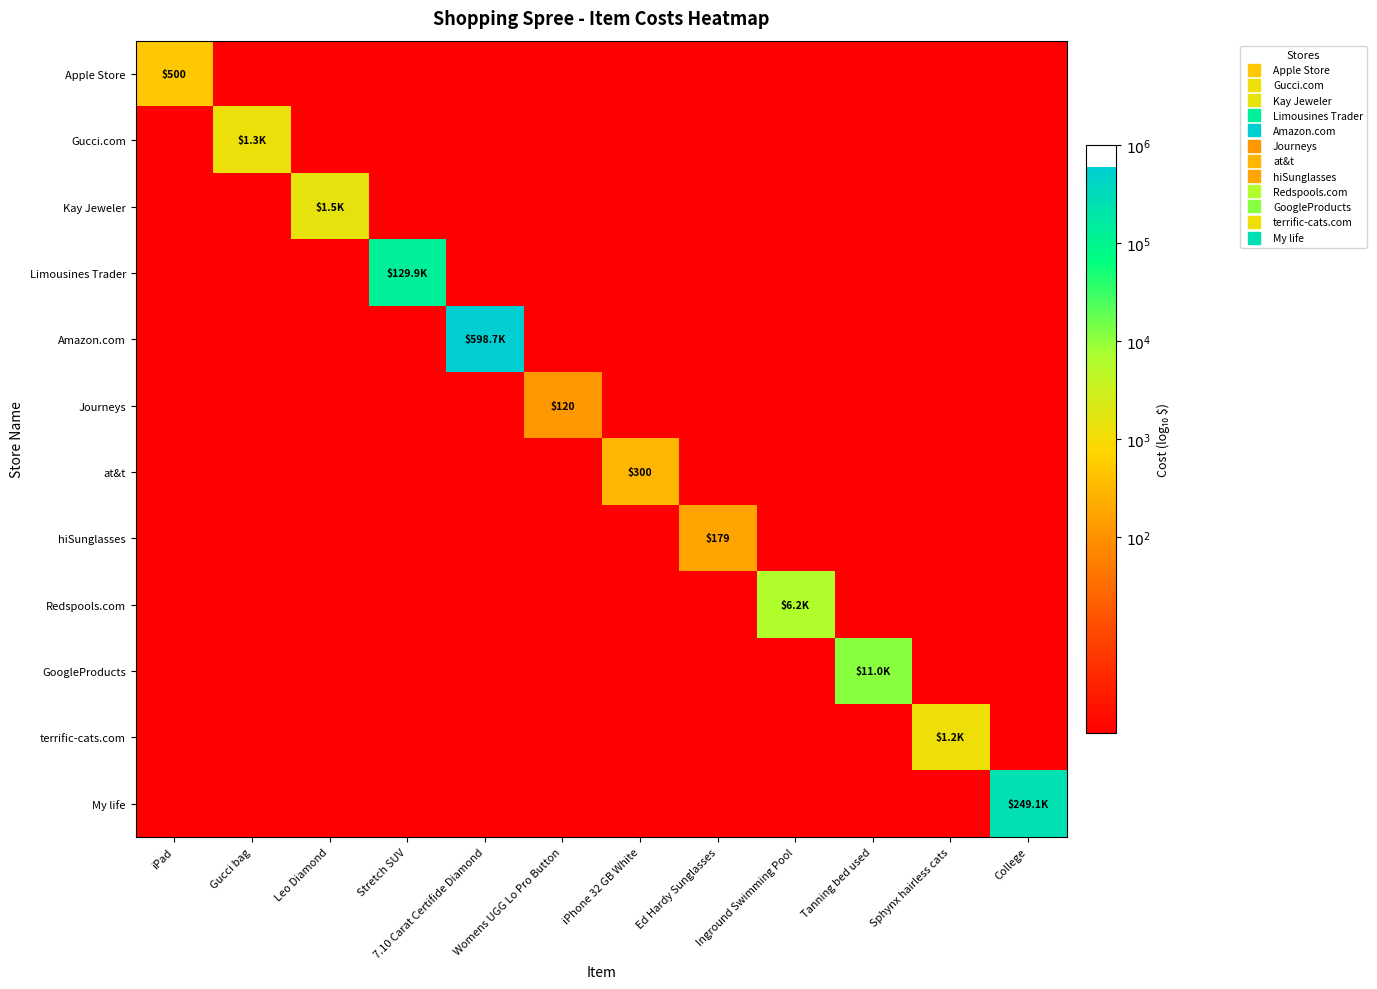

Which series changed the most between 7.10 Carat Certifide Diamond and Inground Swimming Pool?

Amazon.com